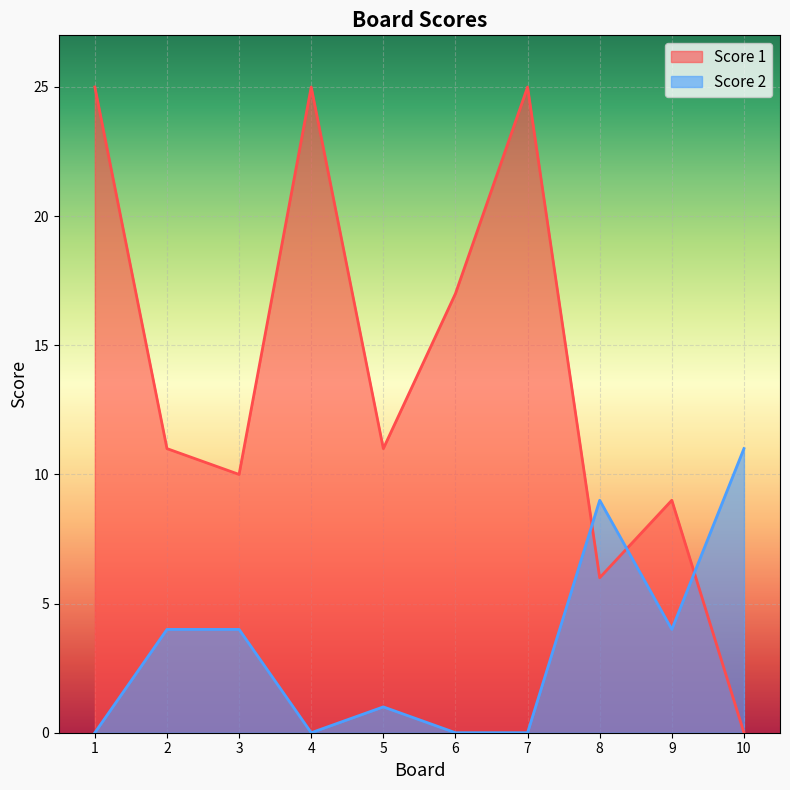

True or false: Score 2 and Score 1 intersect in this chart.

True